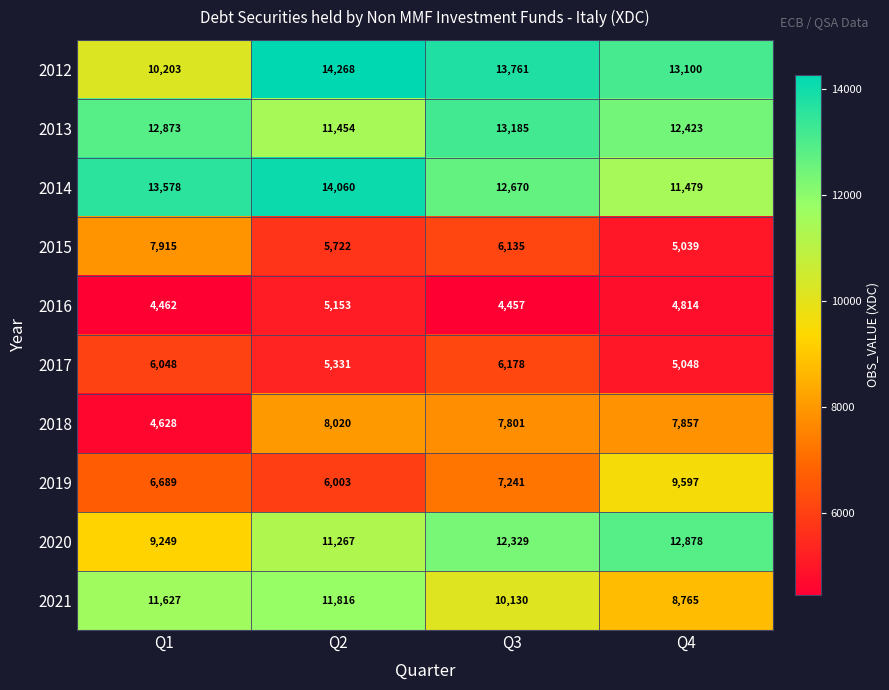

What is the maximum value shown in the chart?

14268